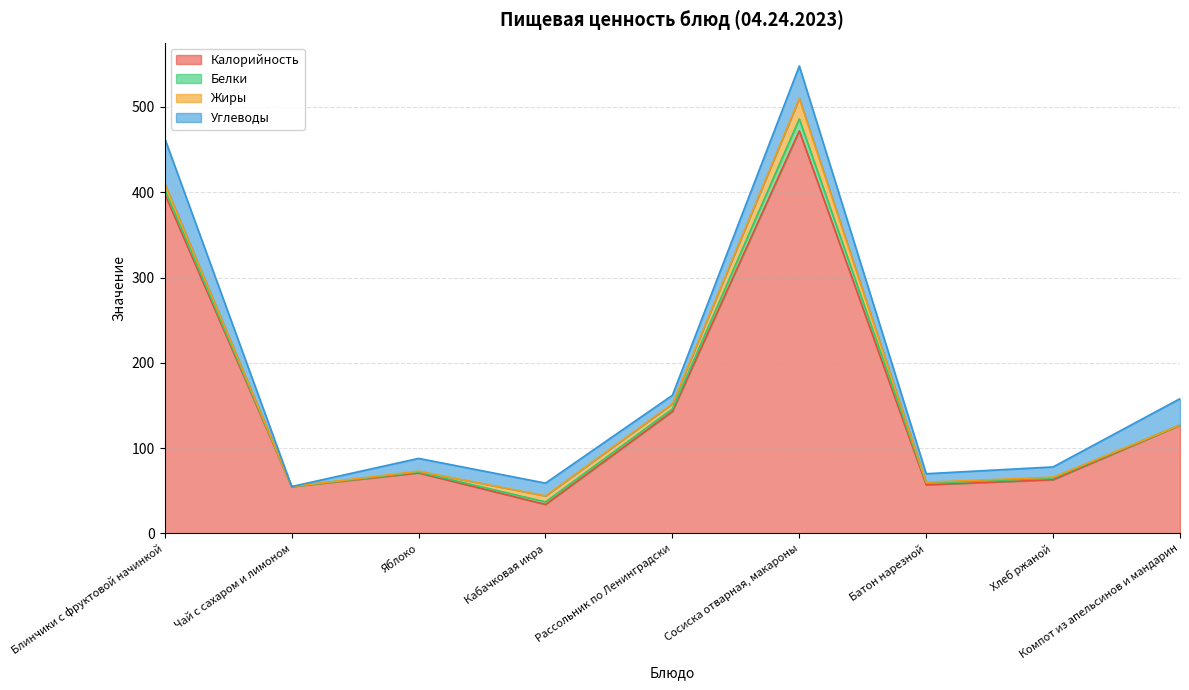

Reading right to left, what are all the values shown in this chart?

Калорийность: 127	63	57	472	143	34	71	55	398
Белки: 0	2	2	14	3	3	1	0	5
Жиры: 0	1	1	24	6	7	1	0	7
Углеводы: 31	12	10	38	10	15	15	0	53